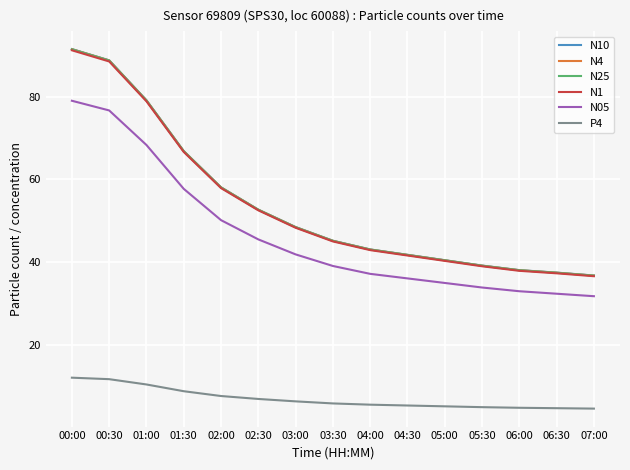

True or false: P4 and N1 cross at least once.

False